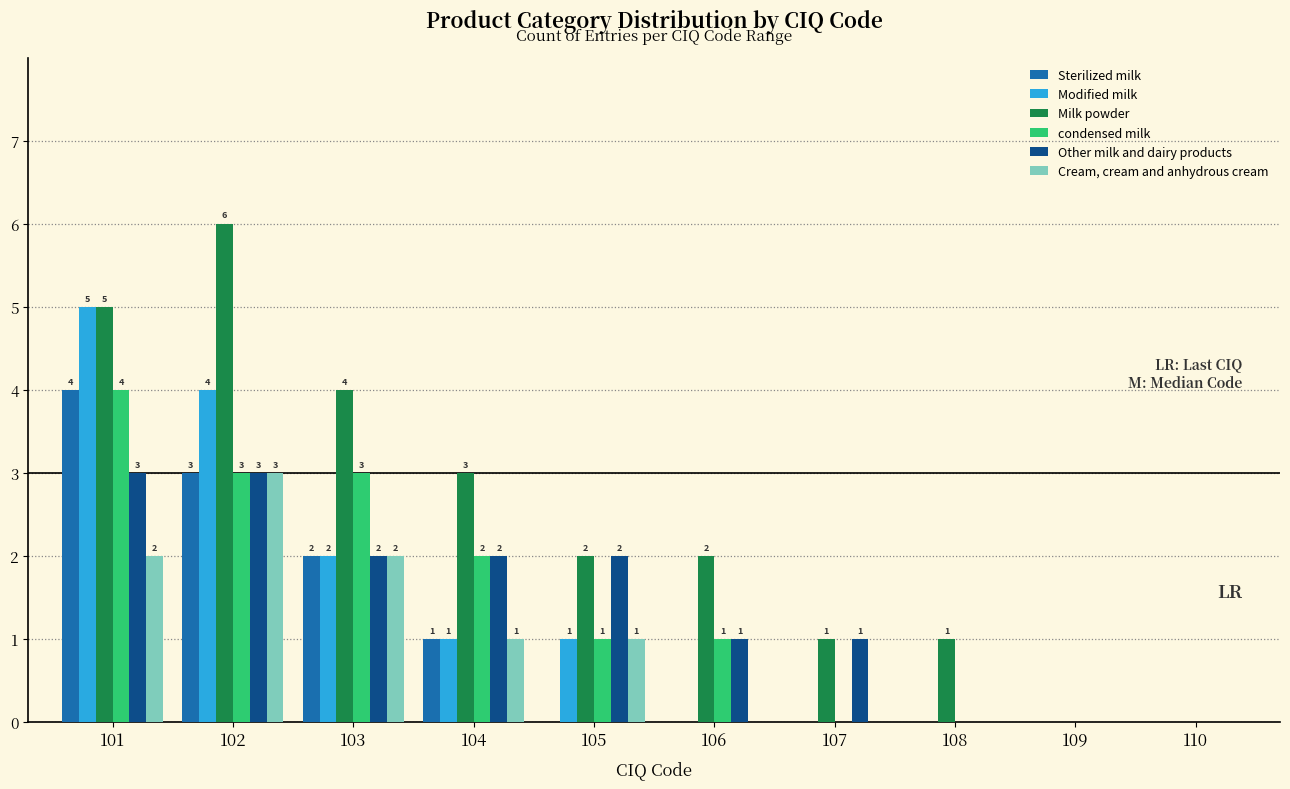

Reading left to right, list all the values displayed in this chart.

Sterilized milk: 101=4	102=3	103=2	104=1	105=0	106=0	107=0	108=0	109=0	110=0
Modified milk: 101=5	102=4	103=2	104=1	105=1	106=0	107=0	108=0	109=0	110=0
Milk powder: 101=5	102=6	103=4	104=3	105=2	106=2	107=1	108=1	109=0	110=0
condensed milk: 101=4	102=3	103=3	104=2	105=1	106=1	107=0	108=0	109=0	110=0
Other milk and dairy products: 101=3	102=3	103=2	104=2	105=2	106=1	107=1	108=0	109=0	110=0
Cream, cream and anhydrous cream: 101=2	102=3	103=2	104=1	105=1	106=0	107=0	108=0	109=0	110=0